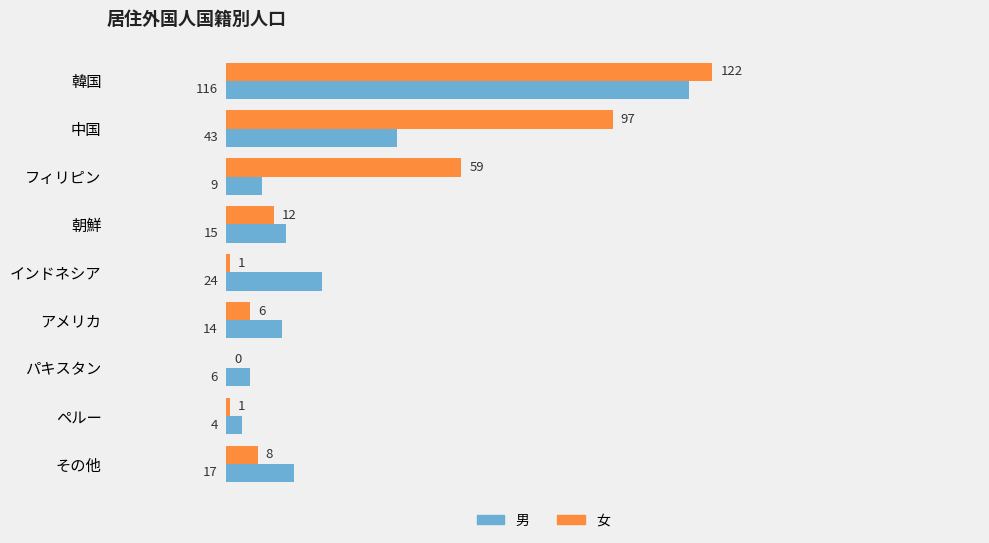

At which category is the sum across all series the highest?

韓国